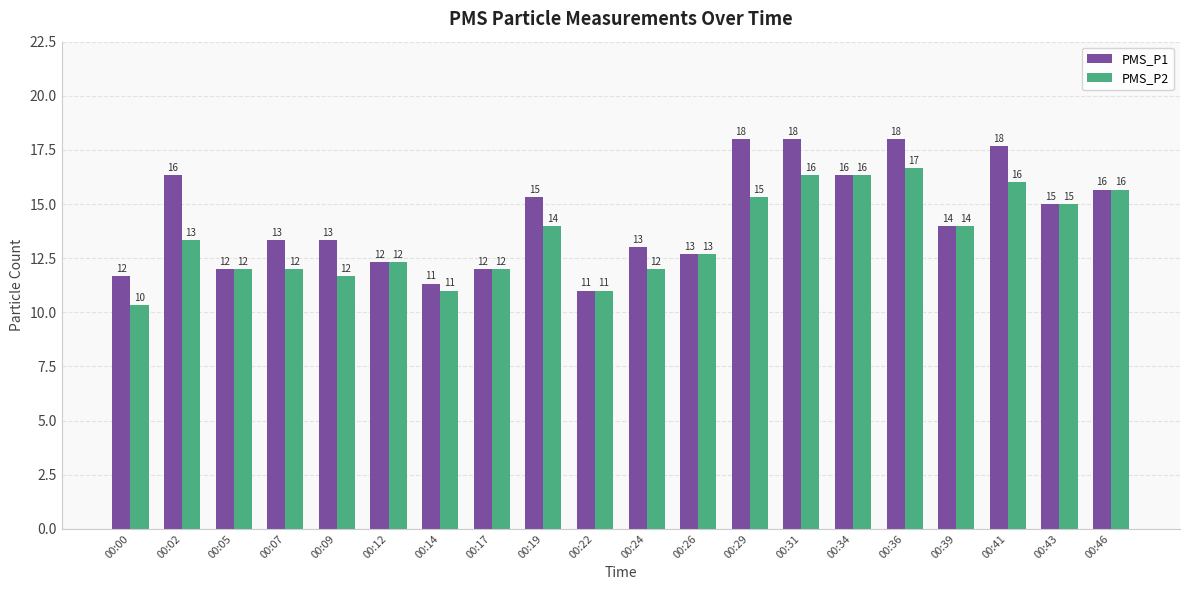

What is the minimum value for PMS_P1?

11.0